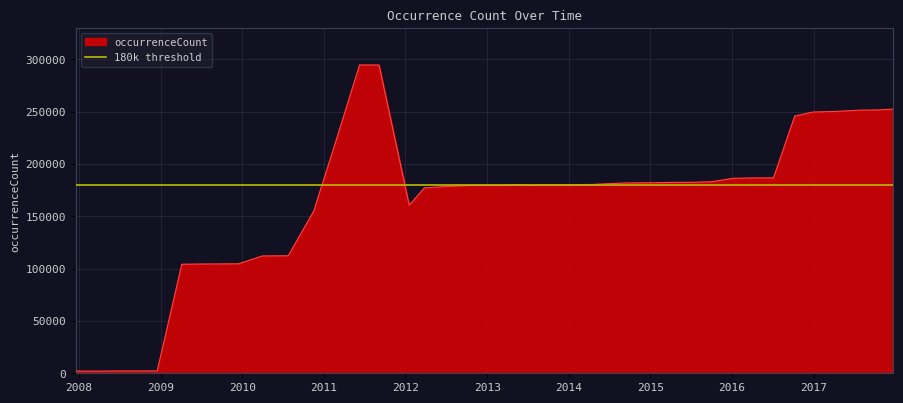

List the labels in order of value, smallest first.

2007-12-19, 2008-04-01, 2008-06-27, 2008-10-10, 2008-12-17, 2009-04-06, 2009-06-17, 2009-09-25, 2009-12-16, 2010-04-01, 2010-07-26, 2010-11-17, 2012-01-18, 2012-03-26, 2012-07-13, 2012-10-31, 2012-12-11, 2013-02-20, 2013-07-09, 2013-12-20, 2013-09-10, 2013-05-21, 2014-03-28, 2014-09-08, 2015-01-19, 2015-04-09, 2015-07-03, 2015-10-01, 2016-01-04, 2016-04-05, 2016-07-04, 2011-02-21, 2016-10-07, 2016-12-27, 2017-04-12, 2017-07-24, 2017-10-12, 2017-12-22, 2011-09-05, 2011-06-10